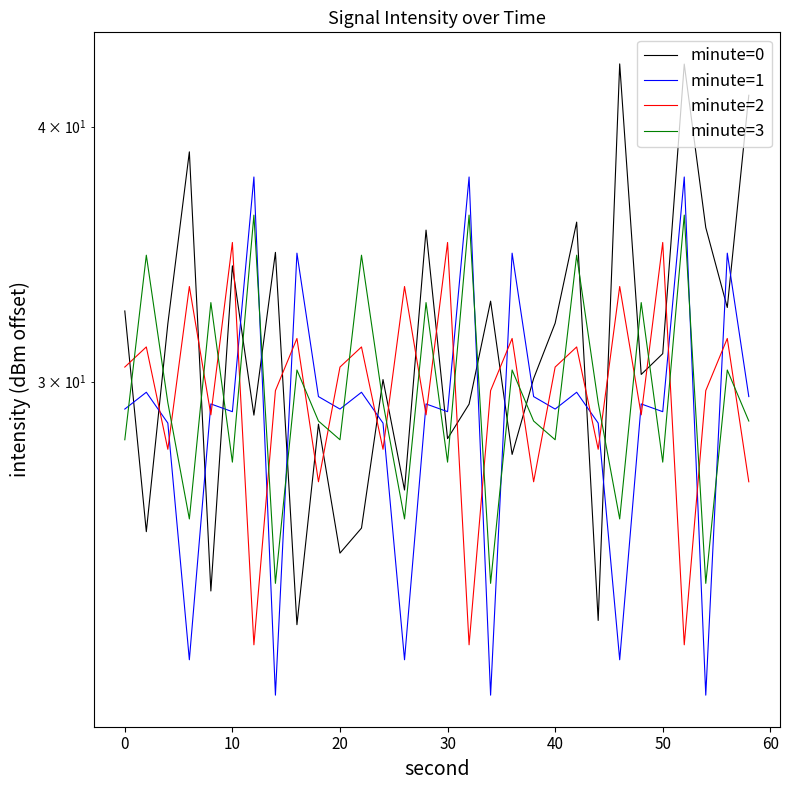

Which series has the largest total across all categories?

minute=0